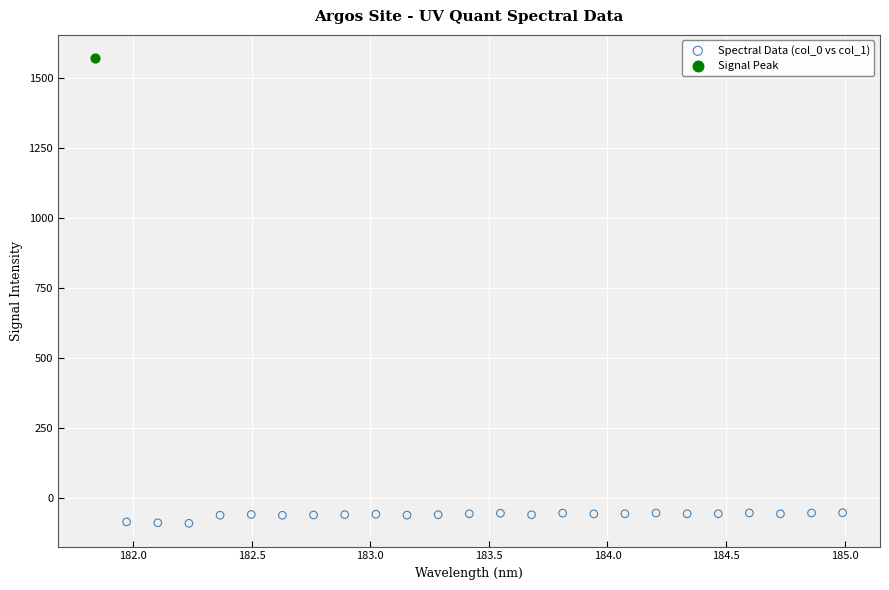

What are all the series names shown in the legend?

Spectral Data (col_0 vs col_1), Signal Peak